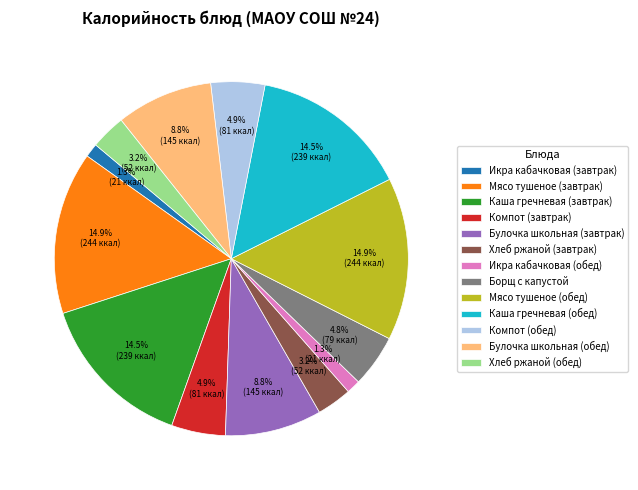

How much of the chart is everything except Булочка школьная (завтрак)?

91.2%